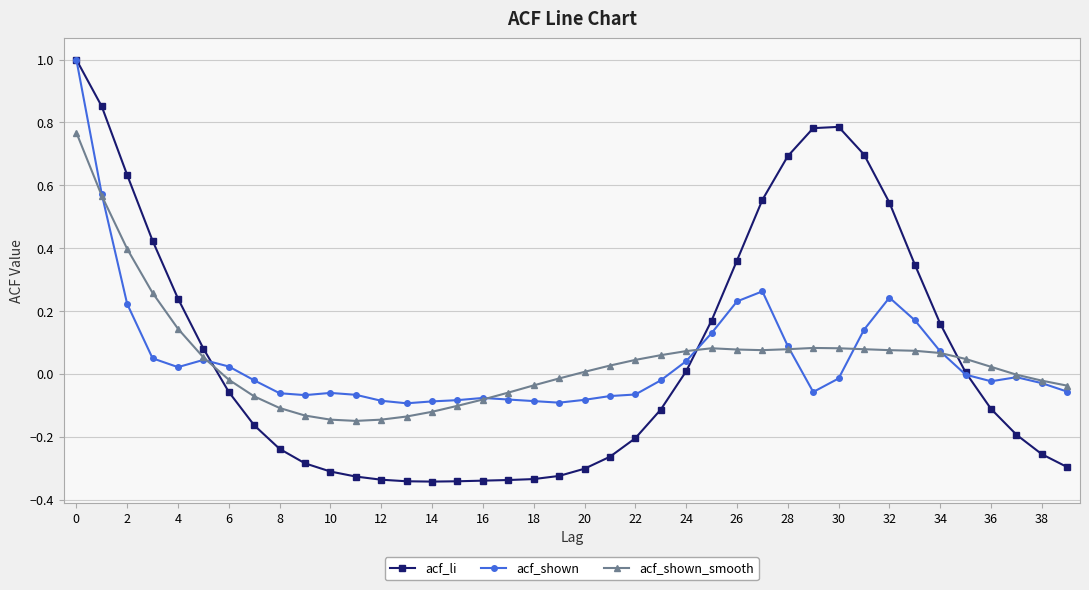

Which series has the largest range (max minus min)?

acf_li